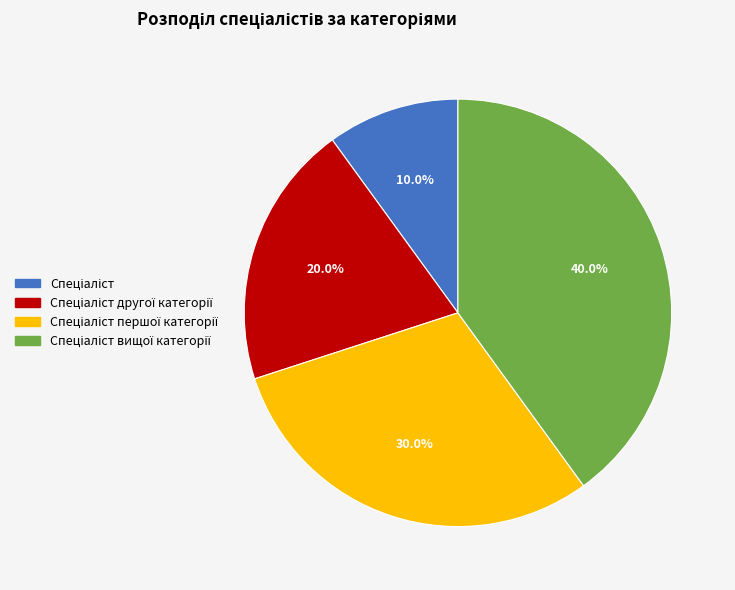

How many segments does this pie chart have?

4